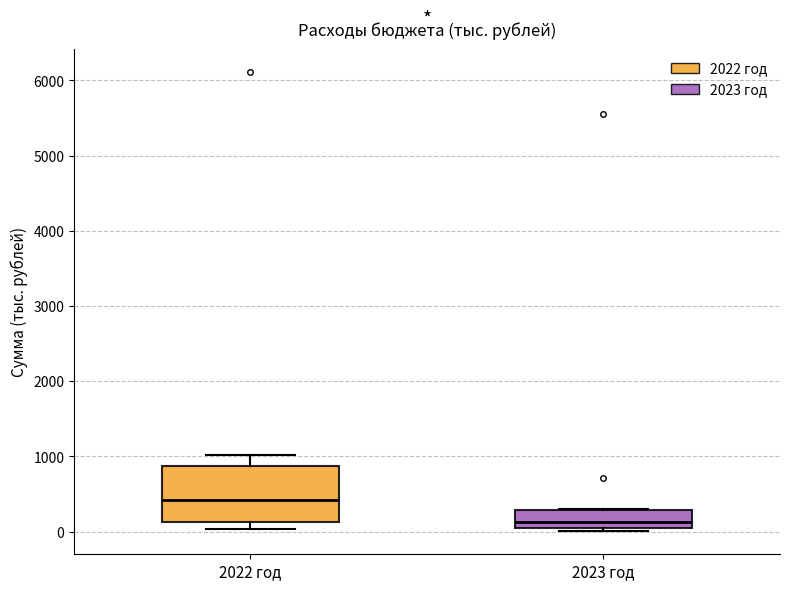

Which box has the highest median line?

2022 год